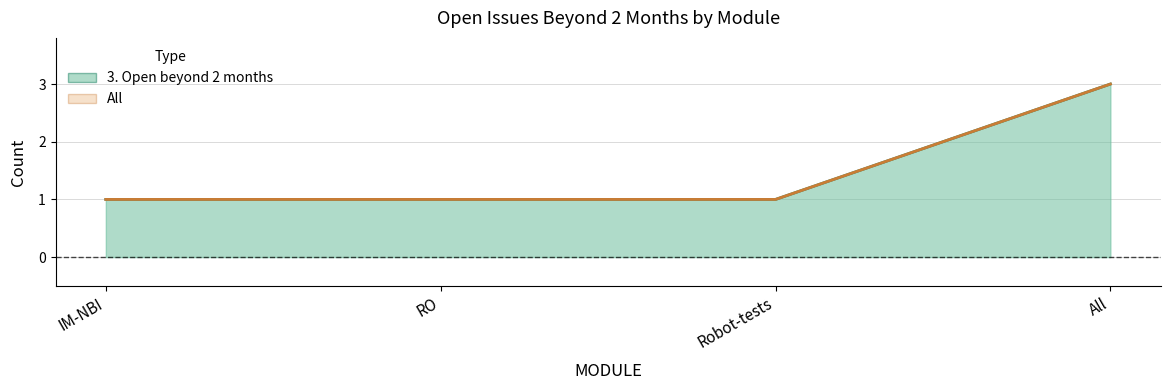

True or false: All and 3. Open beyond 2 months intersect in this chart.

False